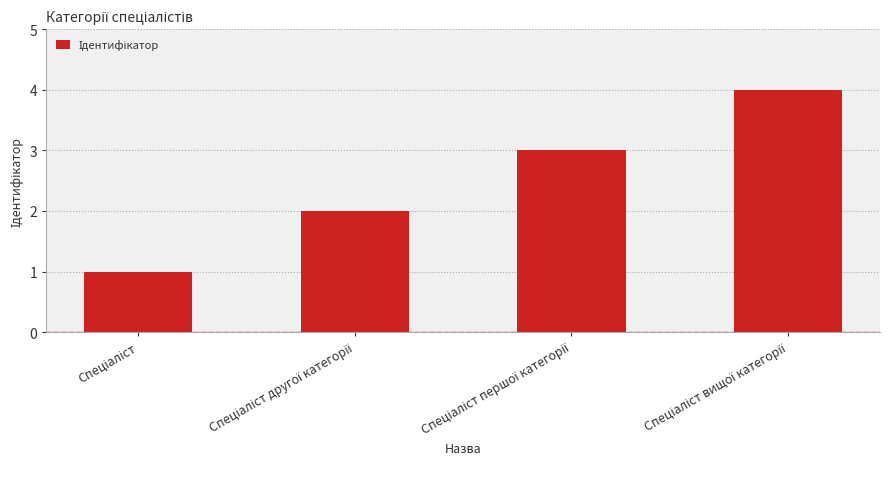

What is the greatest value displayed?

4